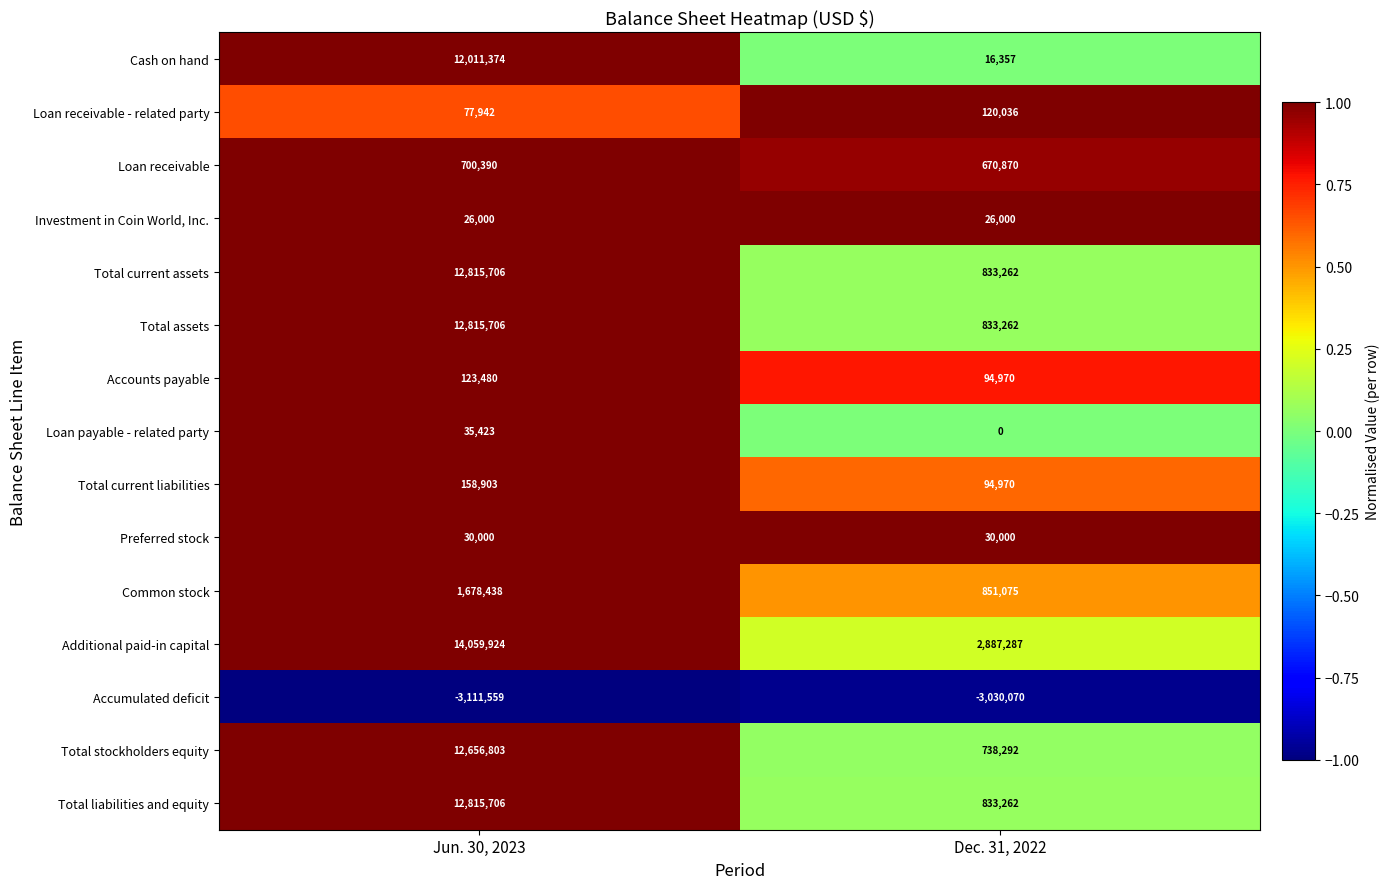

Reading left to right, list all the values displayed in this chart.

Cash on hand: Jun. 30, 2023=12011374	Dec. 31, 2022=16357
Loan receivable - related party: Jun. 30, 2023=77942	Dec. 31, 2022=120036
Loan receivable: Jun. 30, 2023=700390	Dec. 31, 2022=670870
Investment in Coin World, Inc.: Jun. 30, 2023=26000	Dec. 31, 2022=26000
Total current assets: Jun. 30, 2023=12815706	Dec. 31, 2022=833262
Total assets: Jun. 30, 2023=12815706	Dec. 31, 2022=833262
Accounts payable: Jun. 30, 2023=123480	Dec. 31, 2022=94970
Loan payable - related party: Jun. 30, 2023=35423	Dec. 31, 2022=0
Total current liabilities: Jun. 30, 2023=158903	Dec. 31, 2022=94970
Preferred stock: Jun. 30, 2023=30000	Dec. 31, 2022=30000
Common stock: Jun. 30, 2023=1678438	Dec. 31, 2022=851075
Additional paid-in capital: Jun. 30, 2023=14059924	Dec. 31, 2022=2887287
Accumulated deficit: Jun. 30, 2023=-3111559	Dec. 31, 2022=-3030070
Total stockholders equity: Jun. 30, 2023=12656803	Dec. 31, 2022=738292
Total liabilities and equity: Jun. 30, 2023=12815706	Dec. 31, 2022=833262